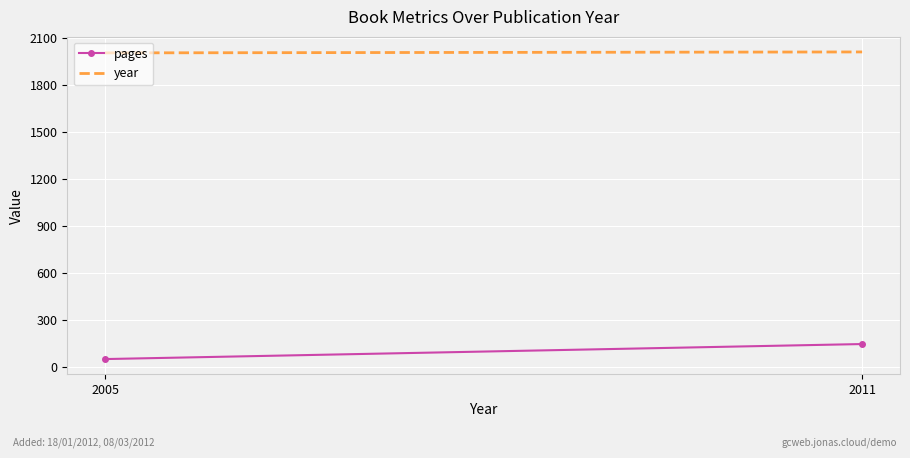

Reading left to right, extract all data points from this chart.

pages: 2005=48	2011=144
year: 2005=2005	2011=2011